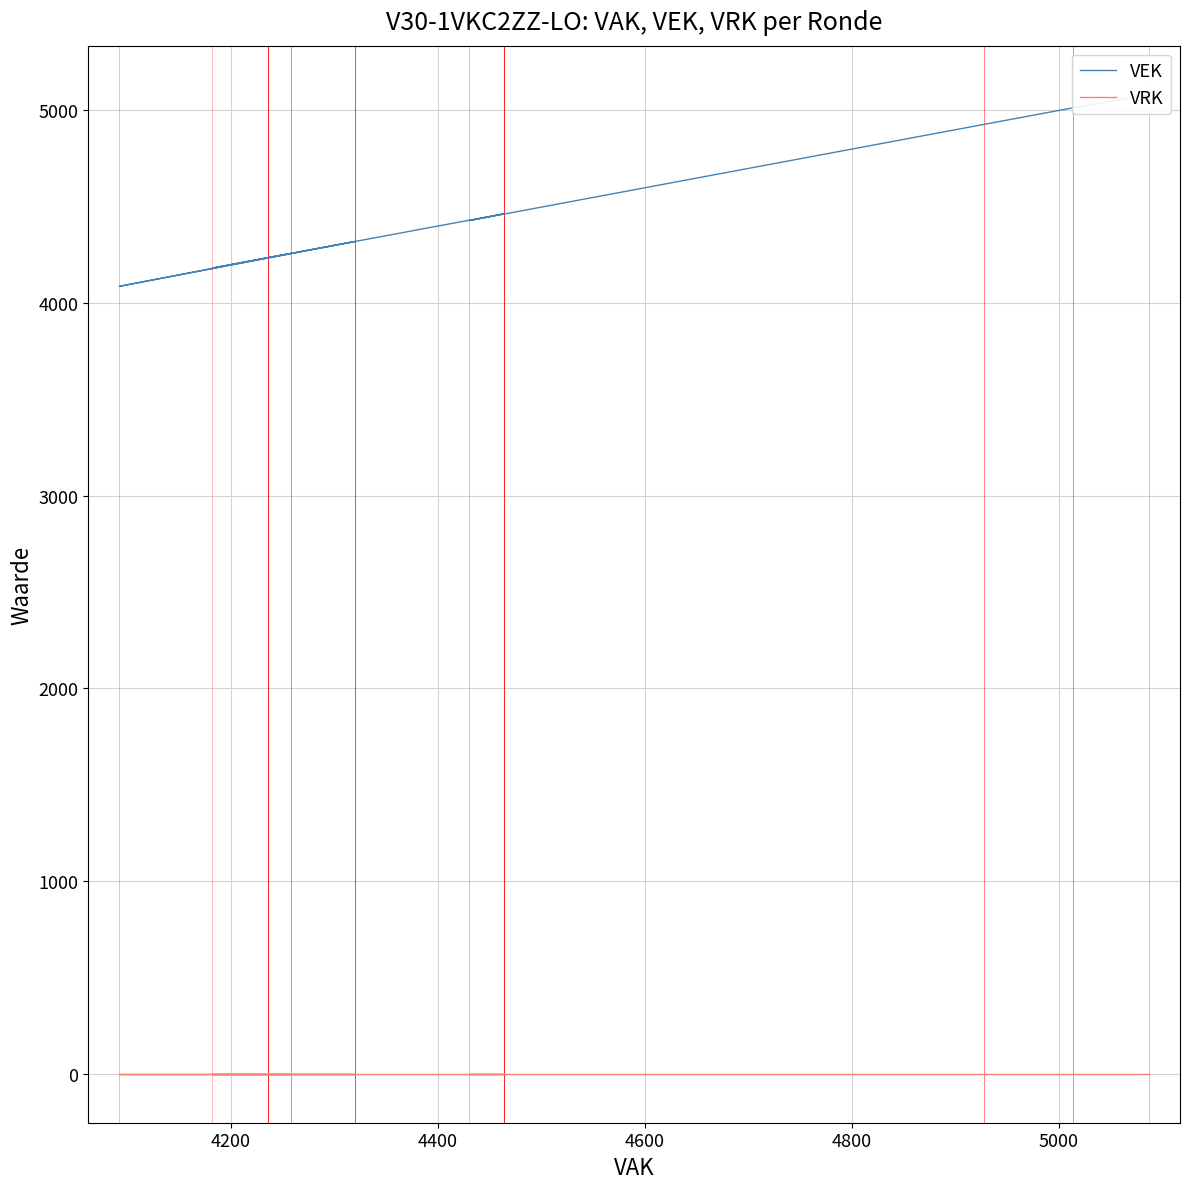

What are all the series names shown in the legend?

VEK, VRK